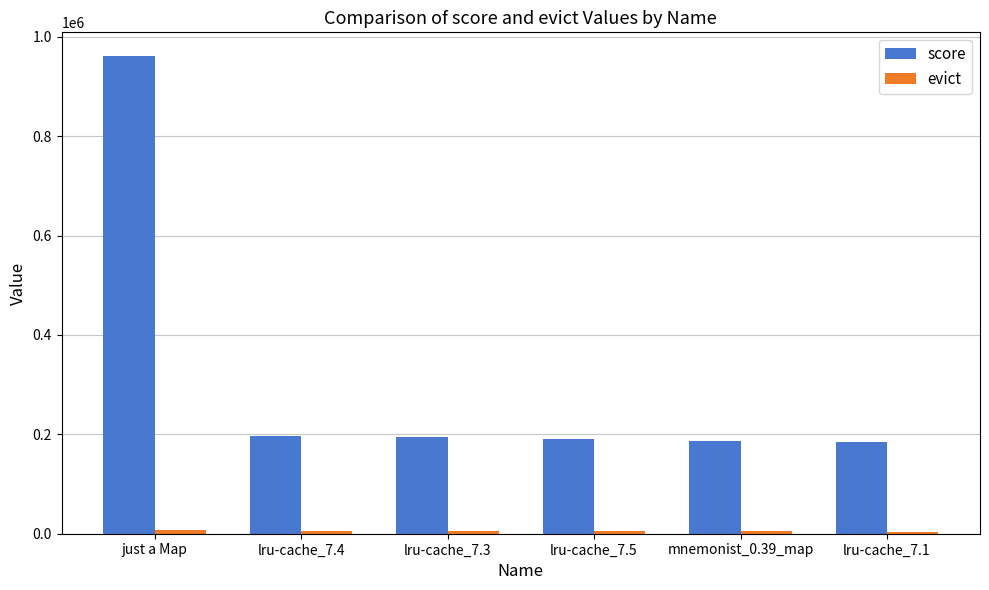

What is the difference between the maximum and minimum values in the score series?

776693